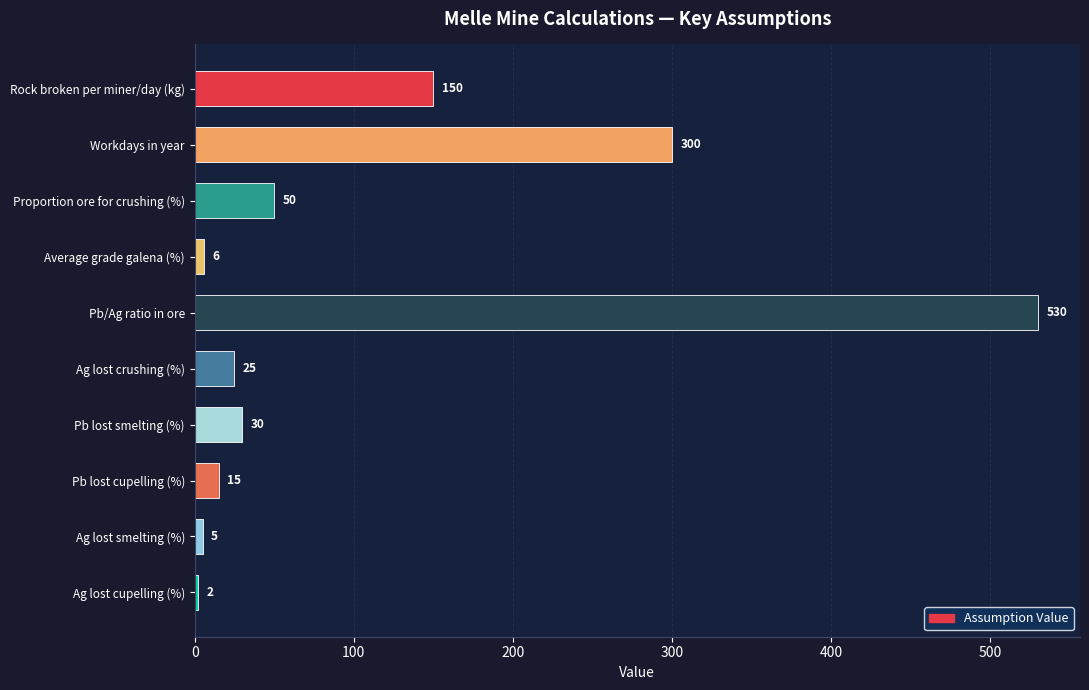

What is the average value?

111